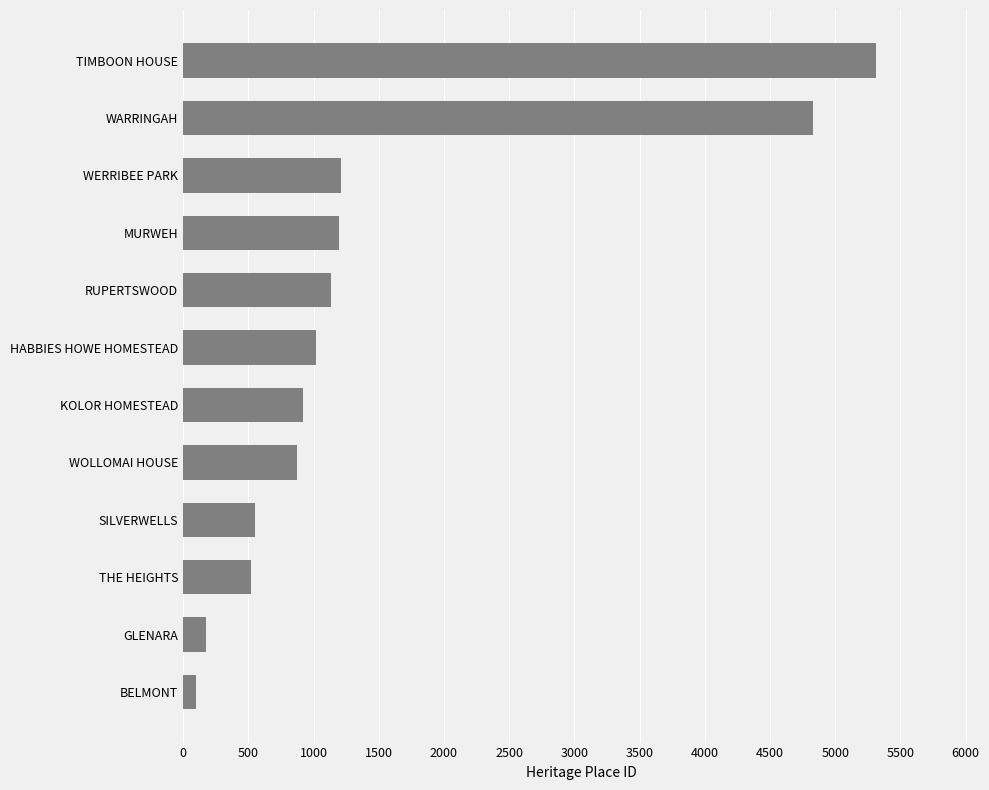

What is the sum of all values?

17823